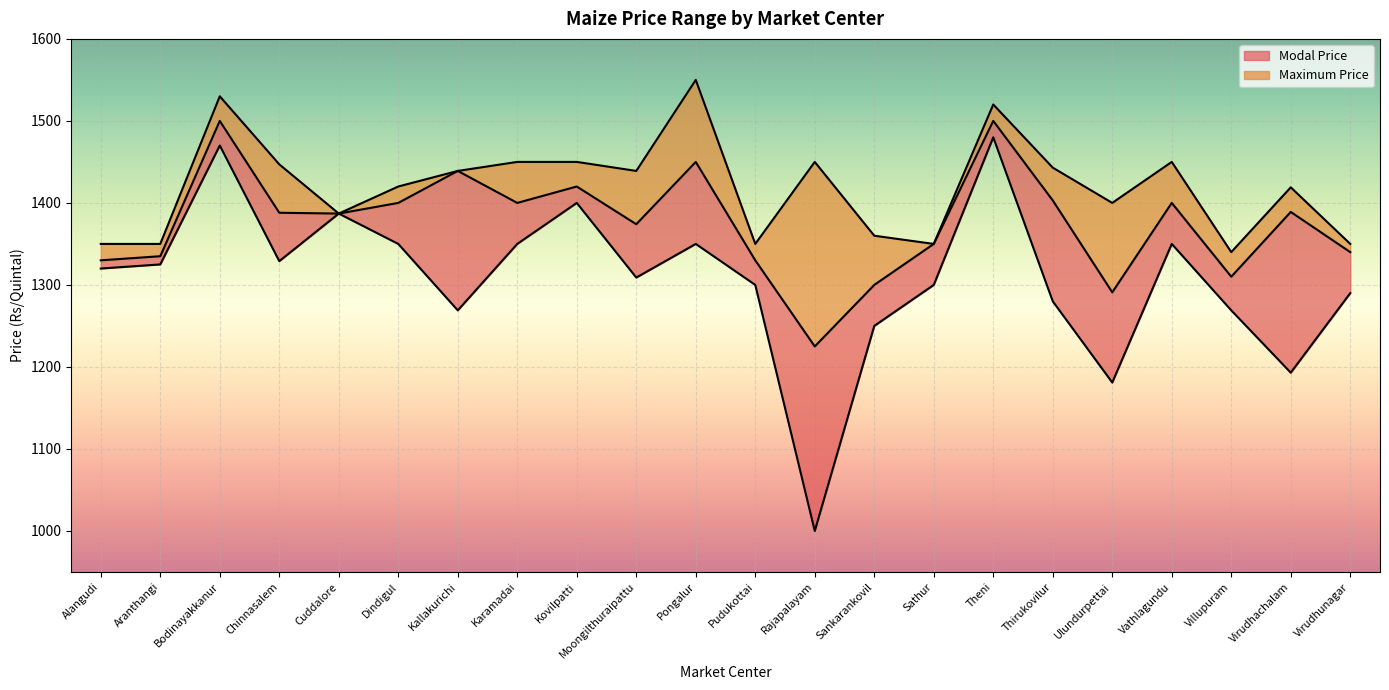

What is the difference between the highest and lowest values at Virudhunagar?

60